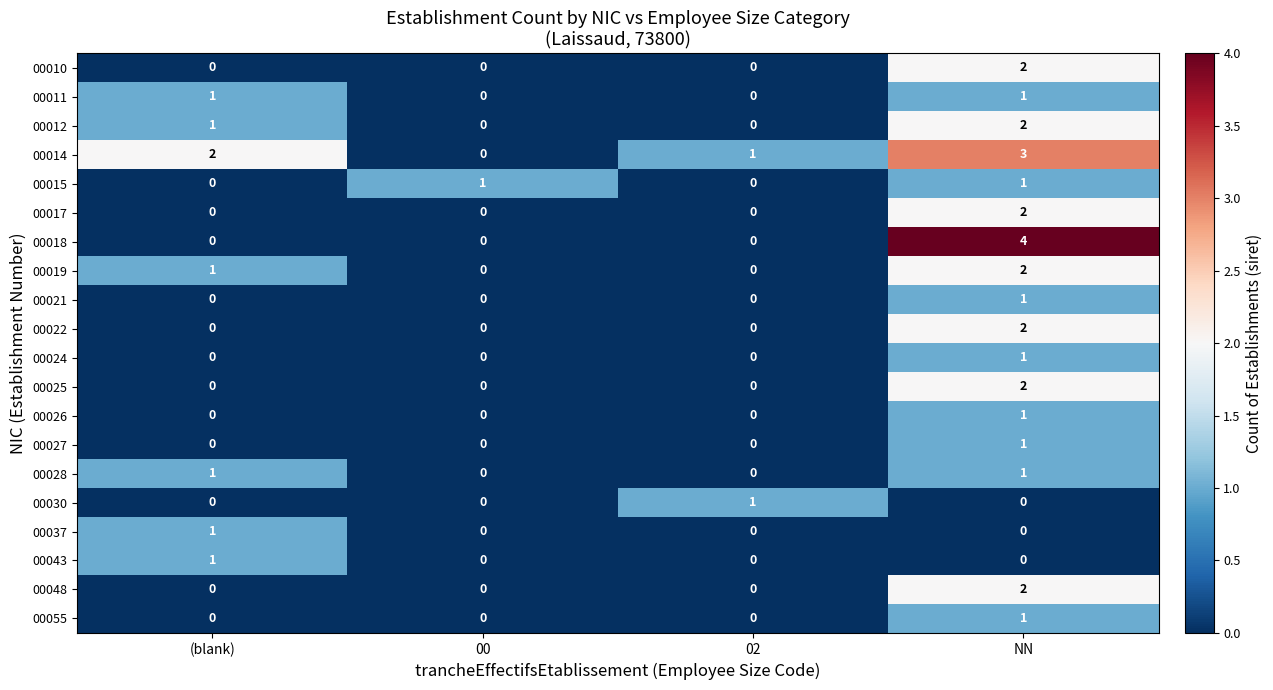

Which label corresponds to the largest value in the chart?

NN